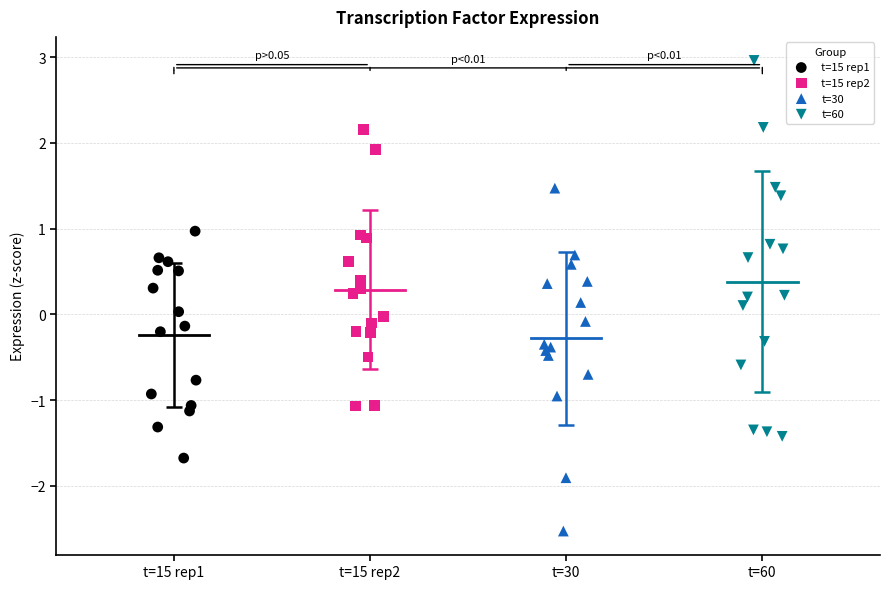

Which series reaches the maximum Y coordinate?

t=60